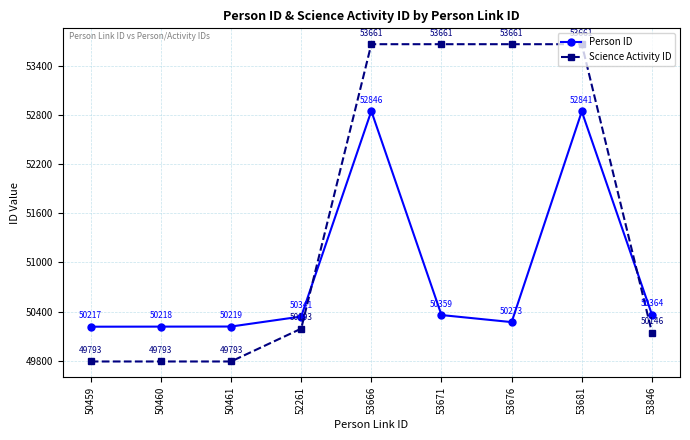

What is the difference between the maximum and minimum values in the Person ID series?

2629